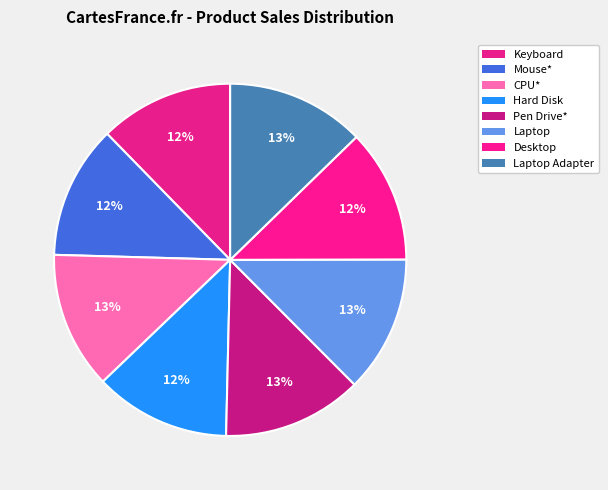

To the nearest percent, what is the difference between the largest and smallest slice percentages?

1%